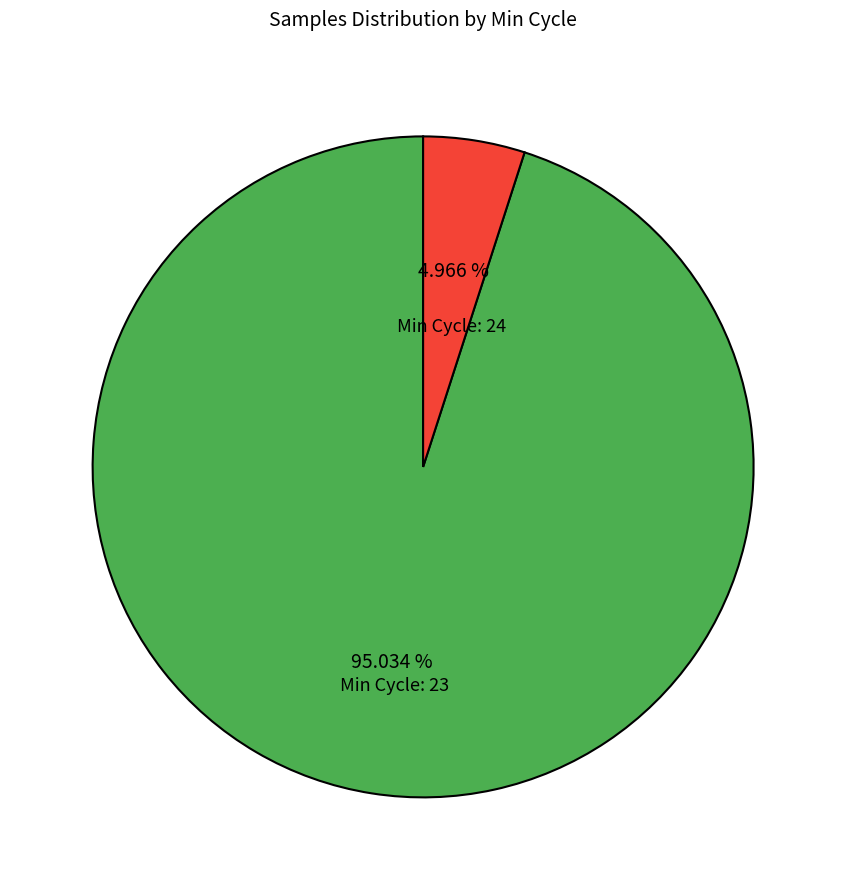

Count the number of slices in the pie.

2